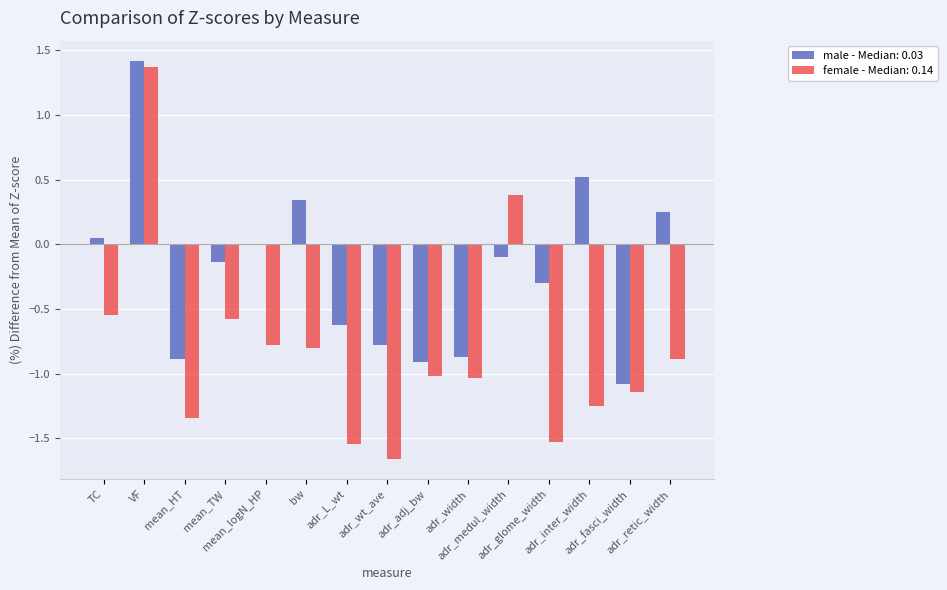

What is the highest value of the male - Median: 0.03 series?

1.4